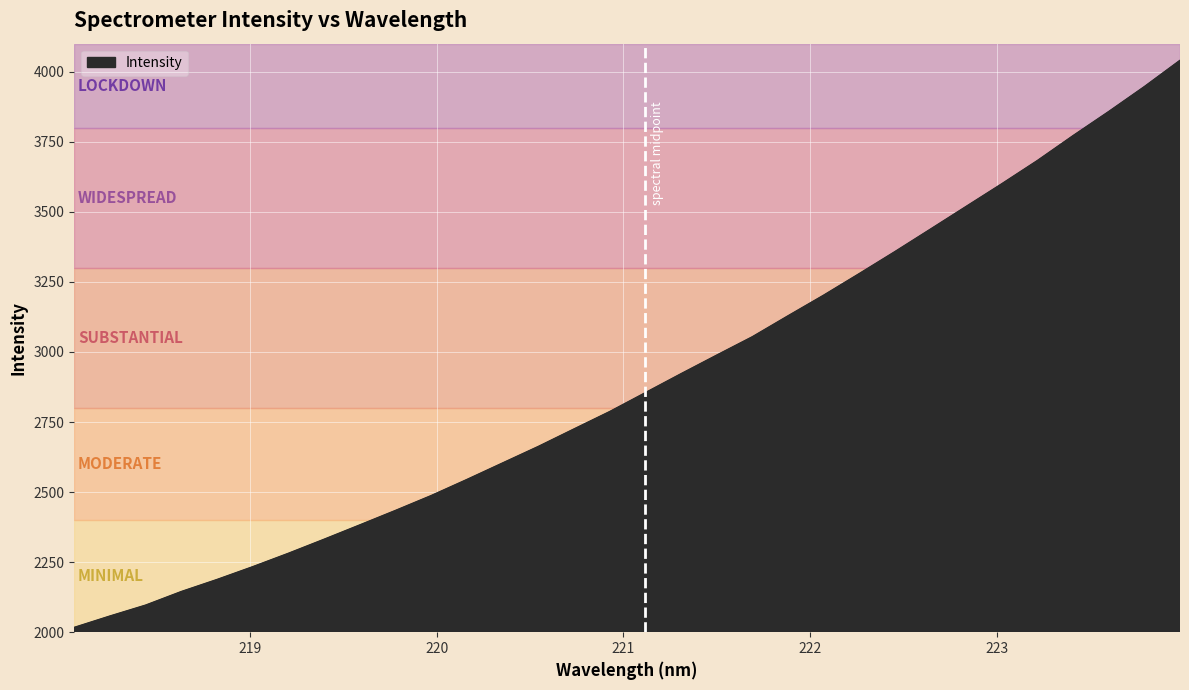

What is the maximum value shown in the chart?

4040.7